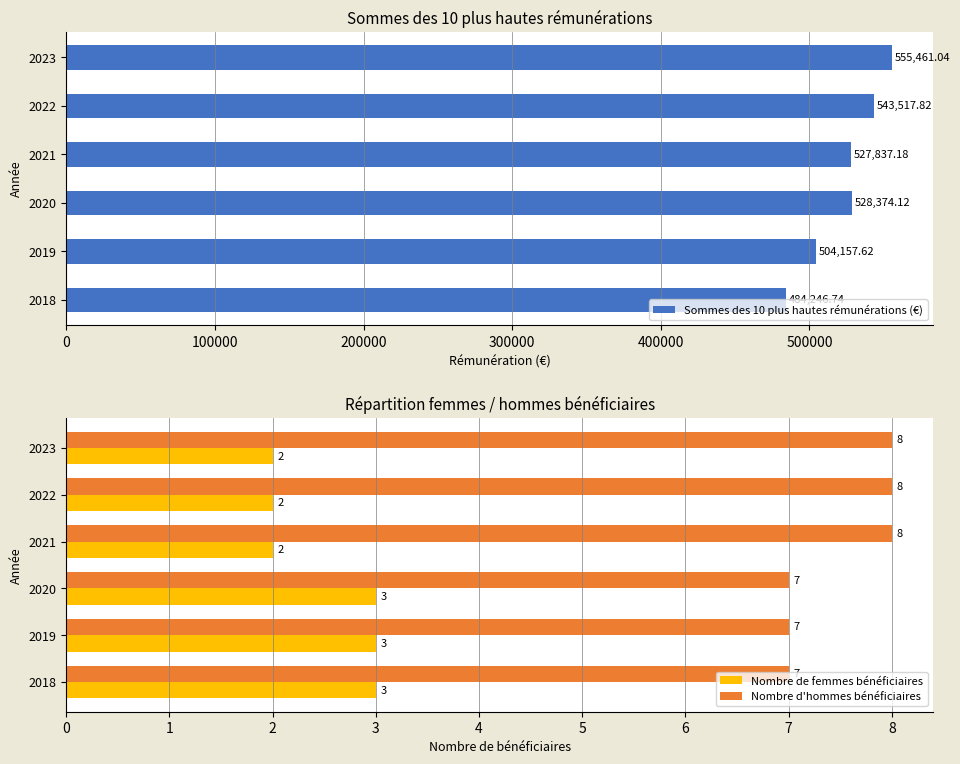

Which series has the largest range (max minus min)?

Sommes des 10 plus hautes rémunérations (€)